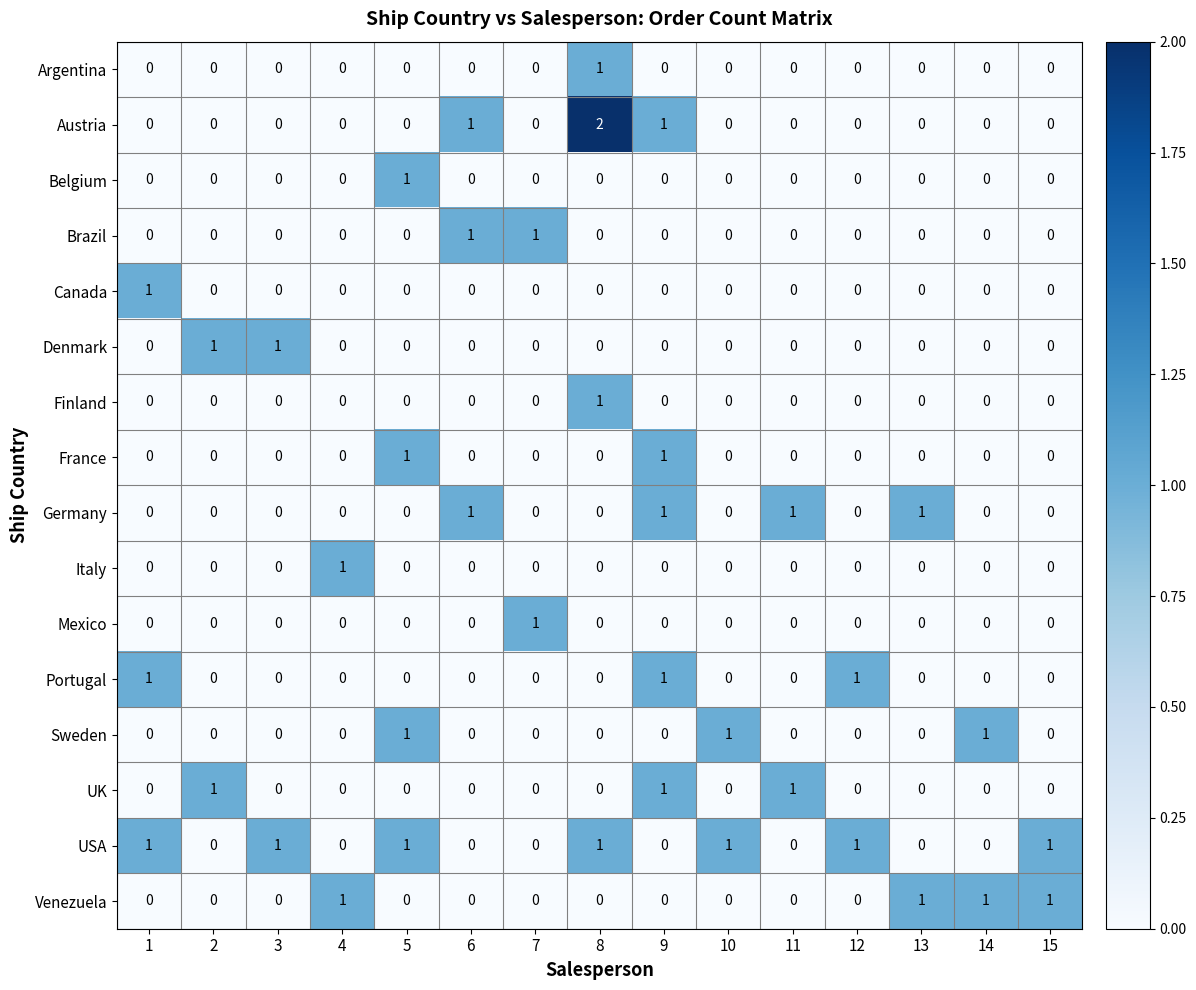

Which series has the largest total across all categories?

USA